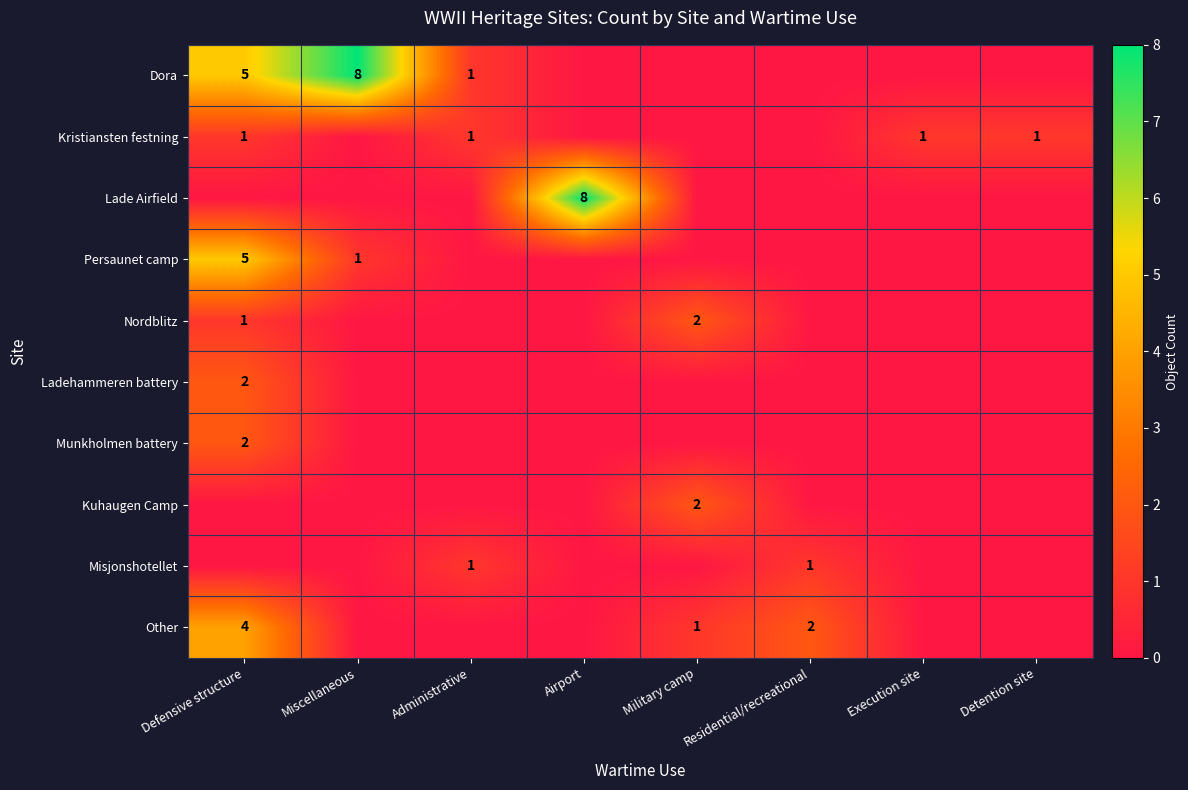

The Lade Airfield series shows 13 at Airport. True or false?

False